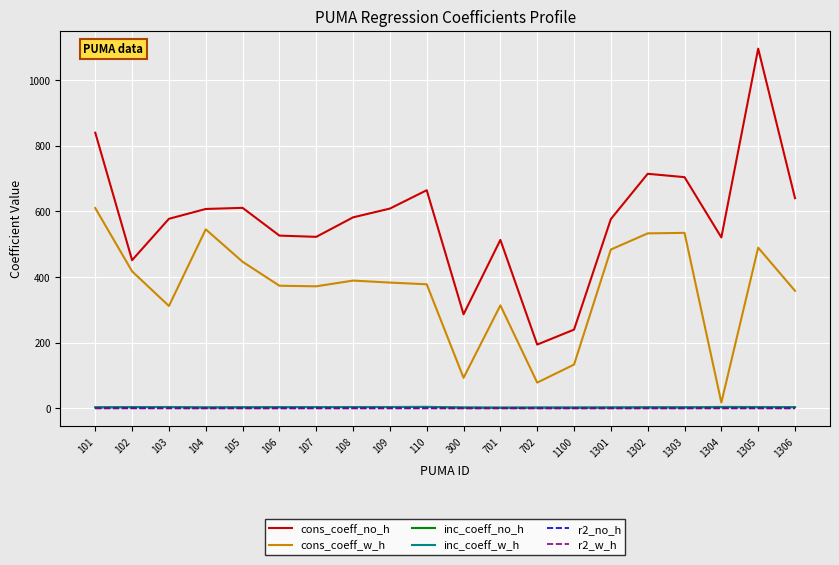

At which category is the sum across all series the highest?

1305